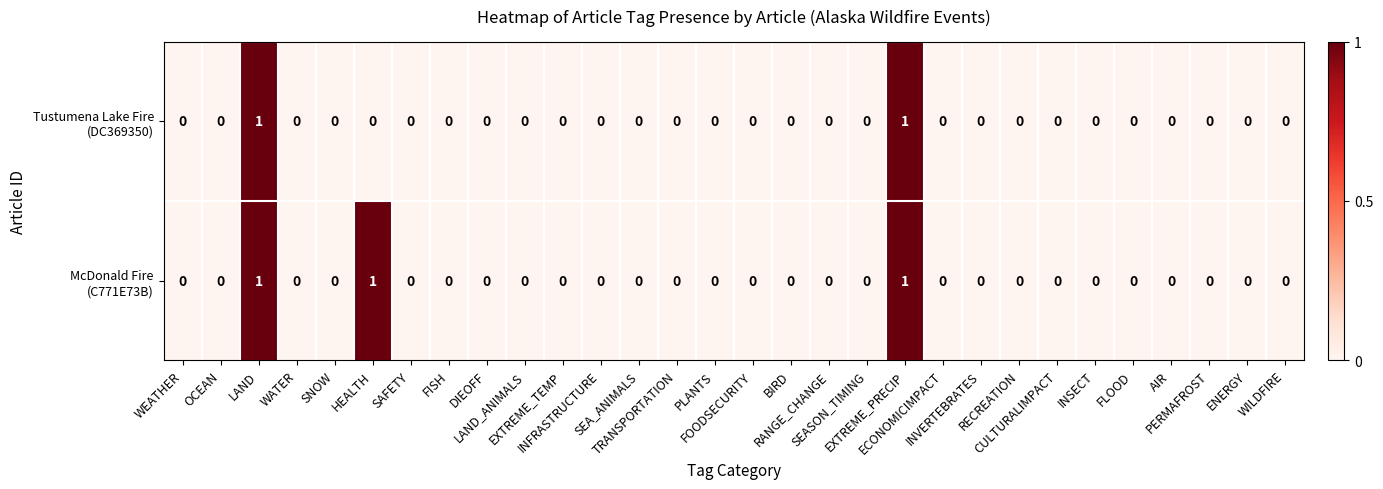

Which series has the widest spread of values?

Tustumena Lake Fire (DC369350)